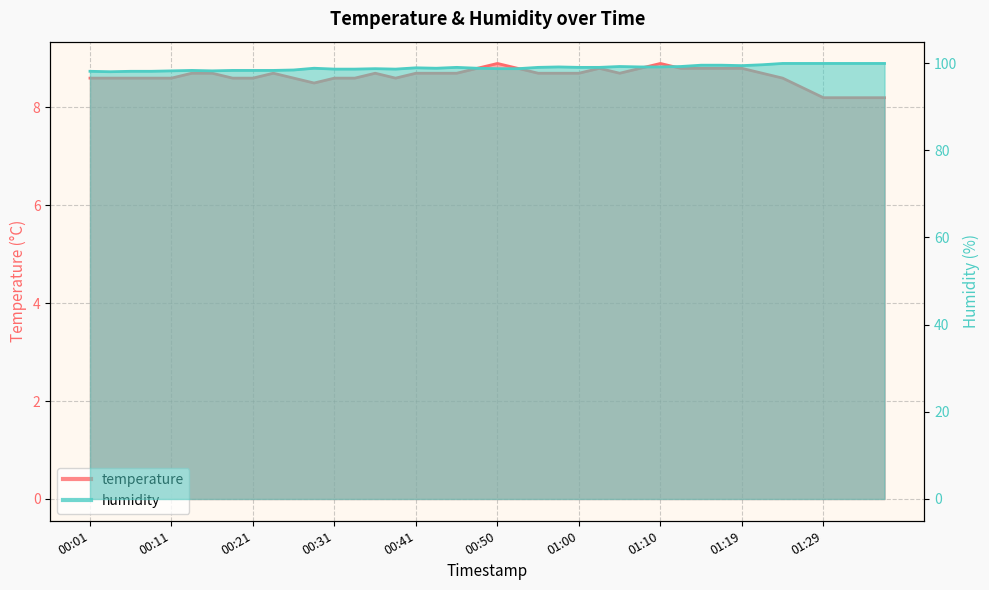

How many interior local peaks does the temperature series have?

5